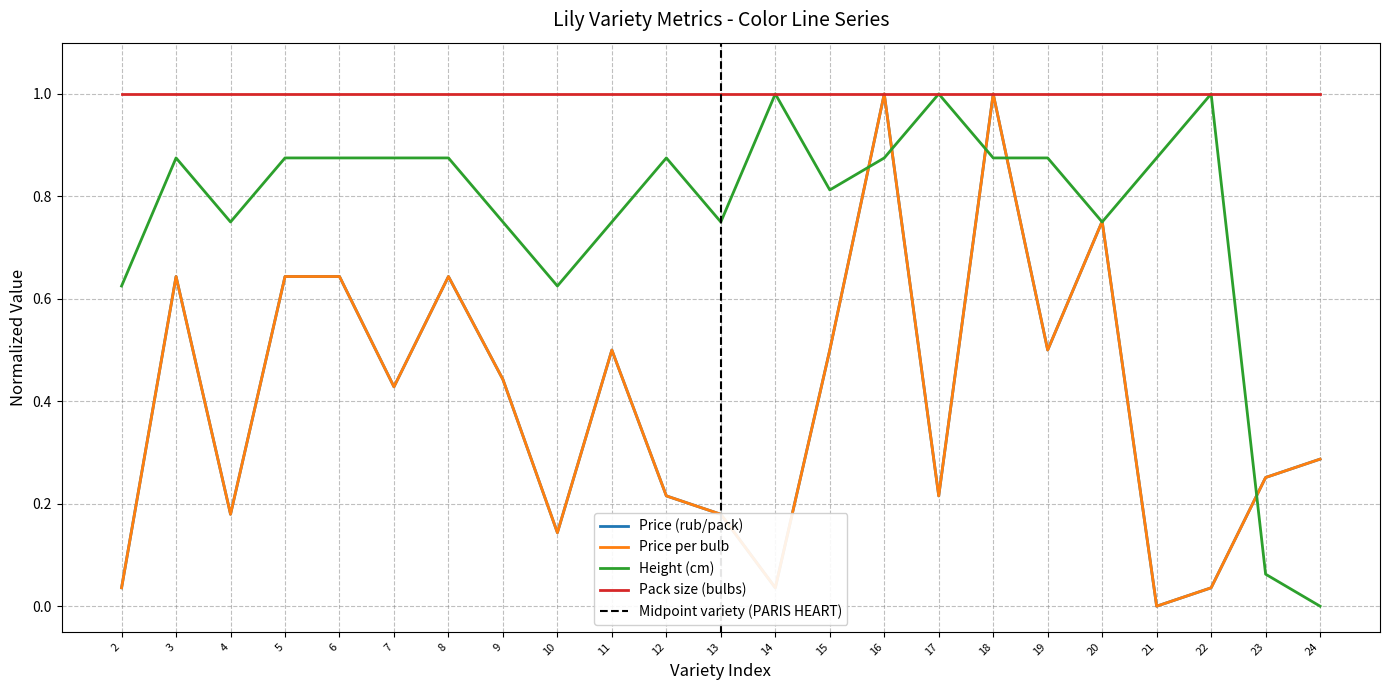

Which series has the widest spread of values?

Price (rub/pack)